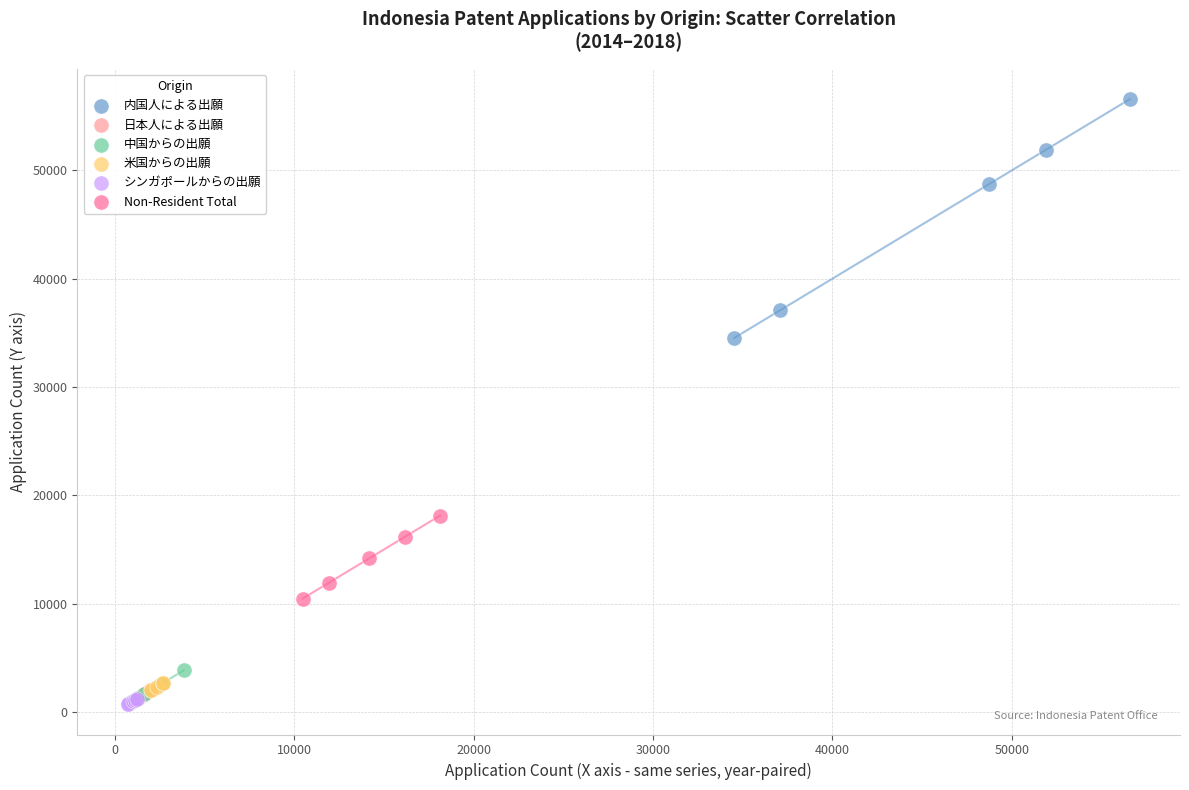

Which series has the largest Y range (max minus min)?

内国人による出願